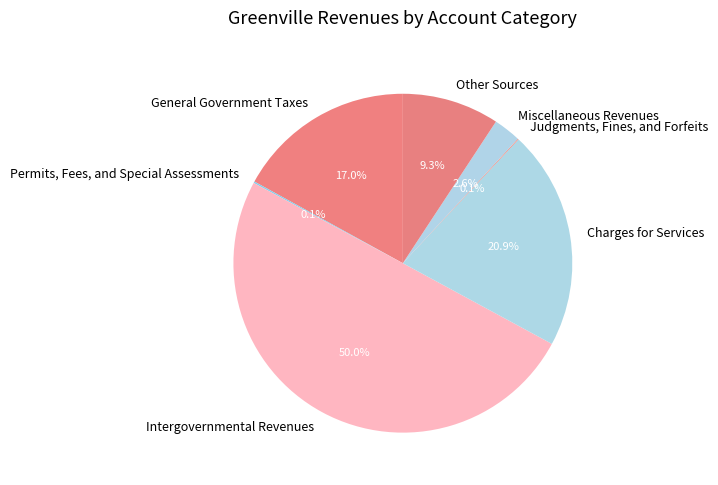

What portion of the pie excludes Charges for Services?

79.1%